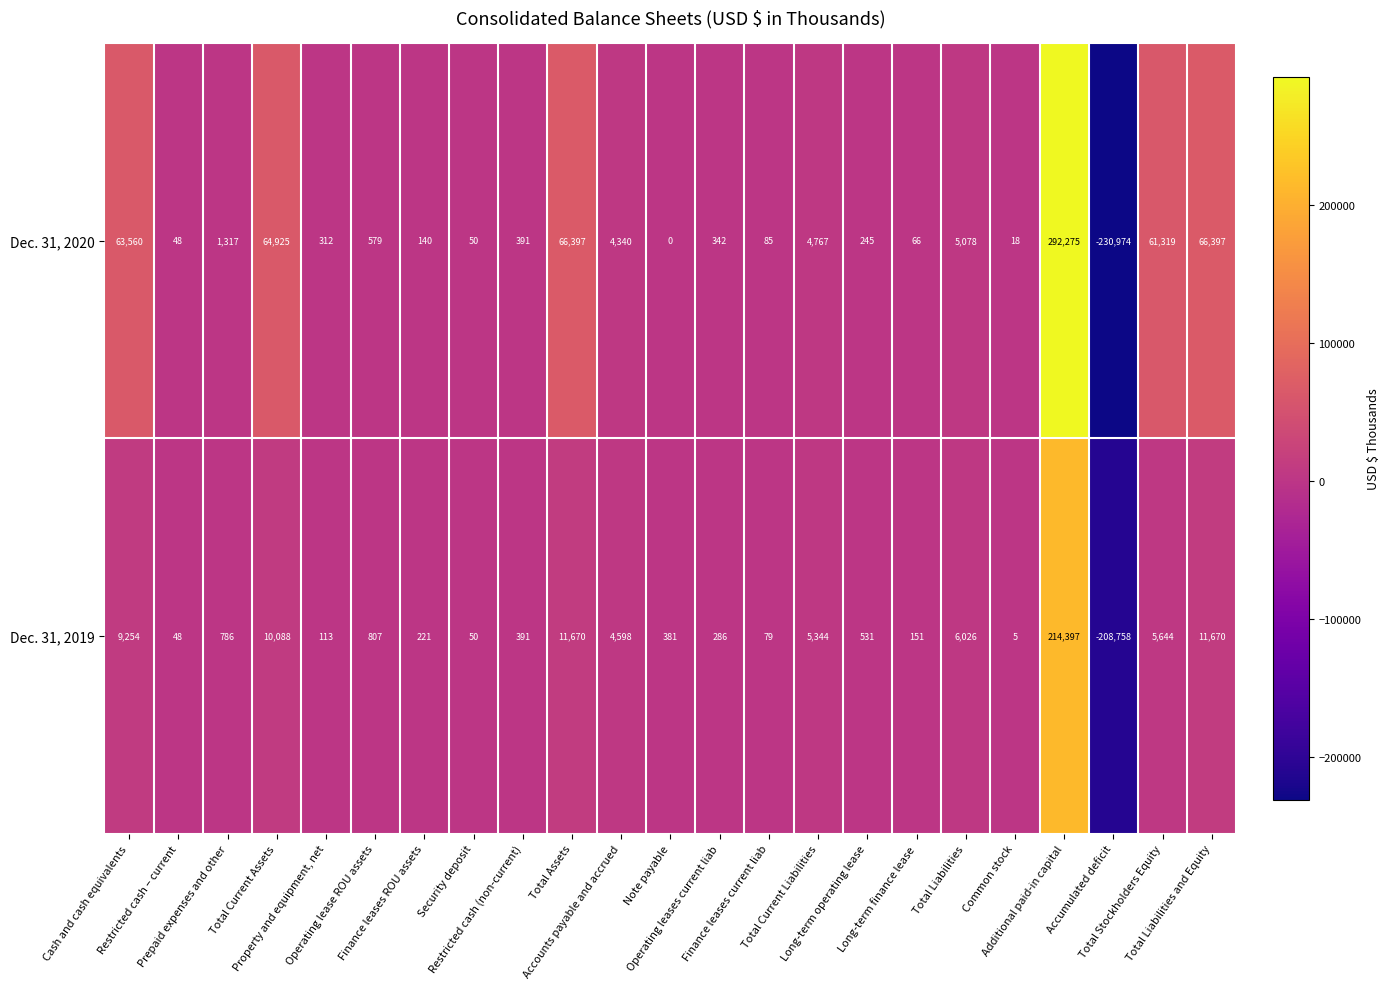

At which category is the sum across all series the highest?

Additional paid-in capital